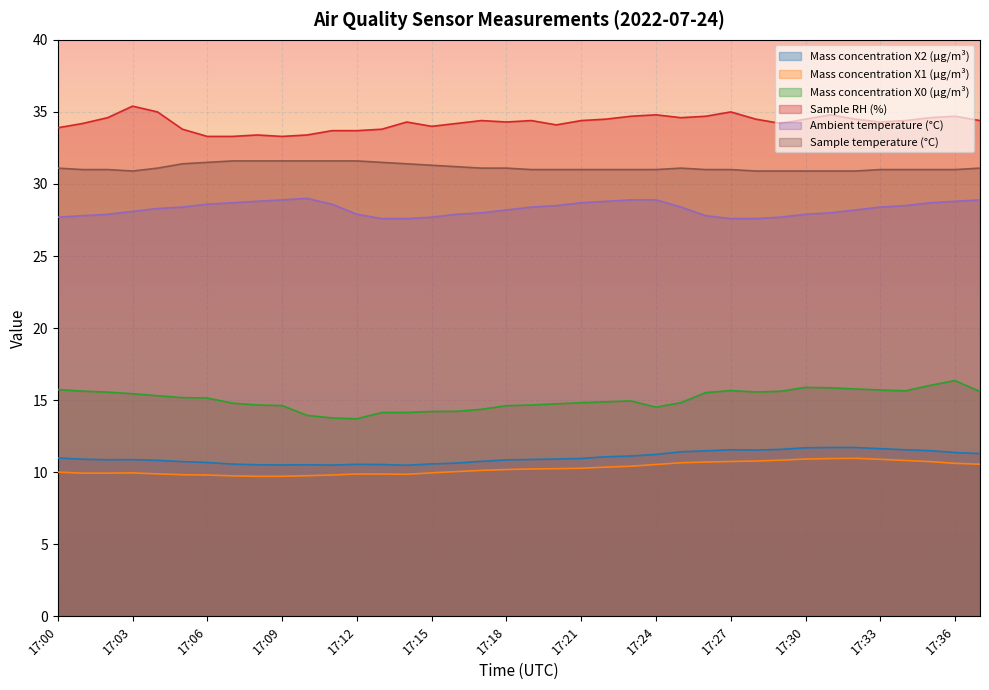

Where is the first local maximum for Mass concentration X2 (μg/m³)?

17:03